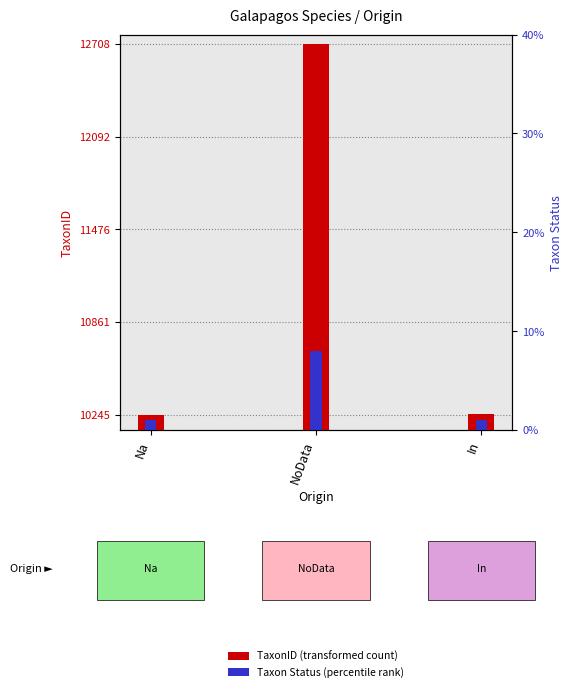

Is the value of Taxon Status (percentile rank) at In greater than the value of TaxonID (transformed count) at In?

No